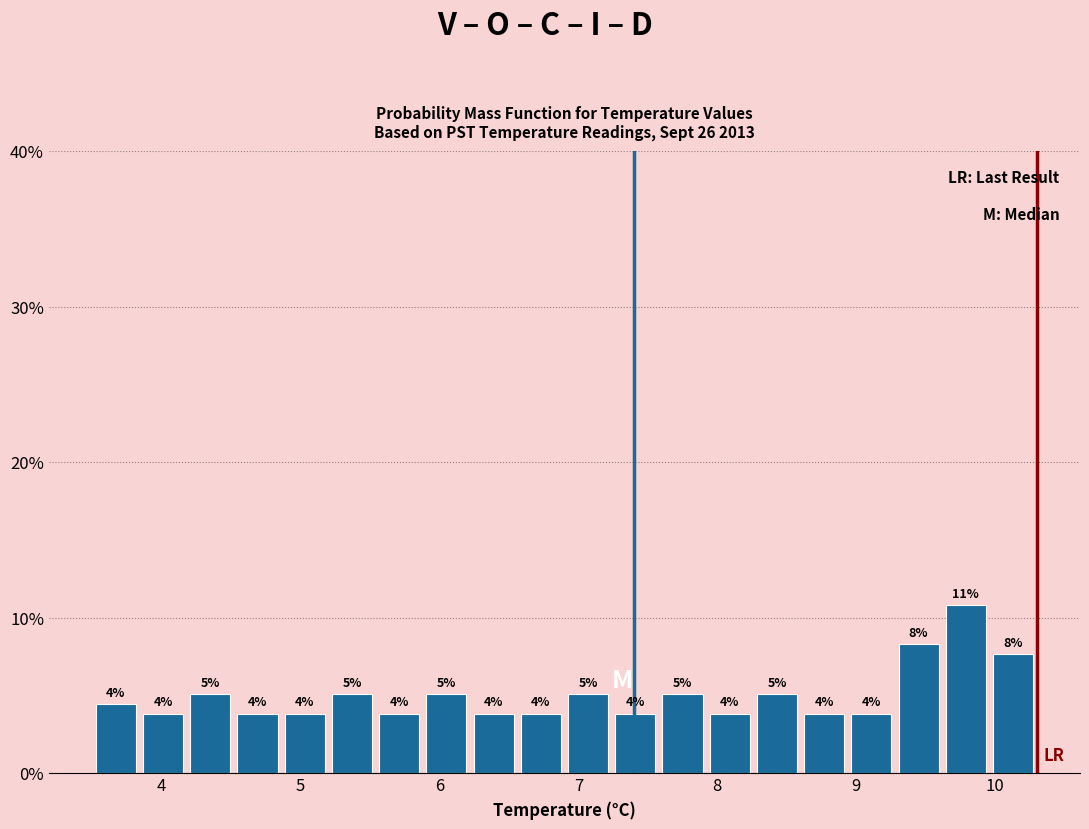

Around what value on the x-axis is the tallest bar? Give the approximate position of its centre, as read against the axis.

9.8